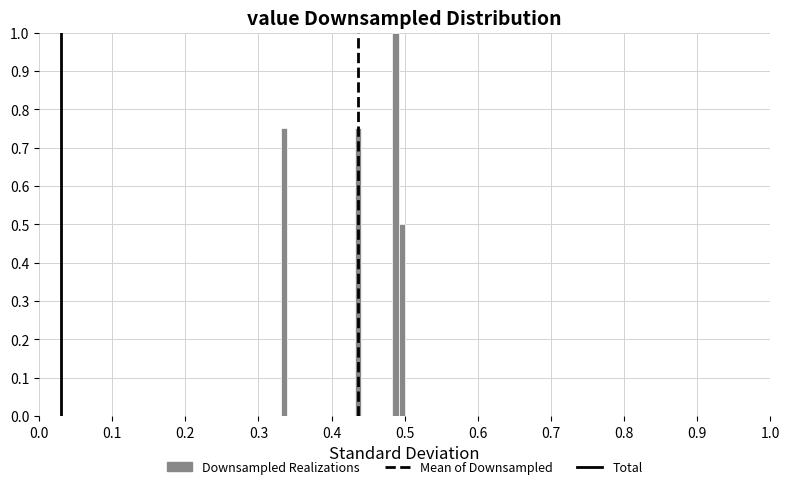

Around what value on the x-axis is the tallest bar? Give the approximate position of its centre, as read against the axis.

0.49